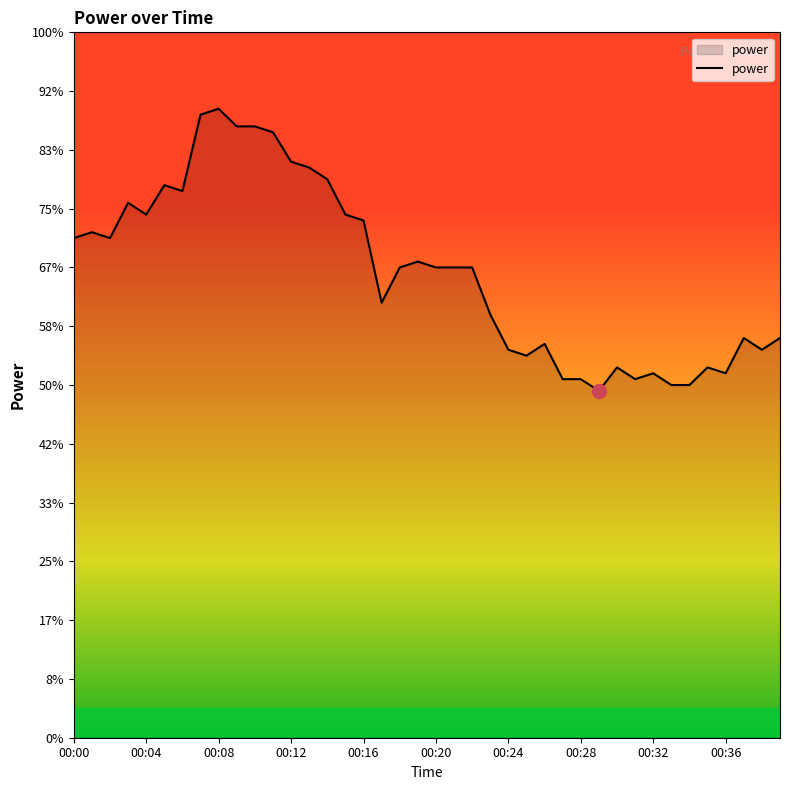

Does the chart display data point markers on the line(s)?

No